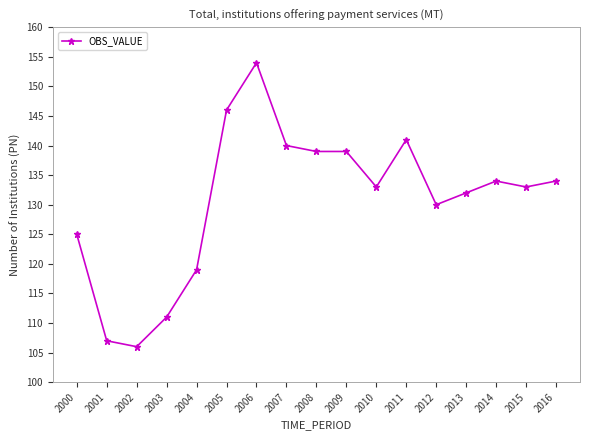

What is the change in value from 2006 to 2007?

-14